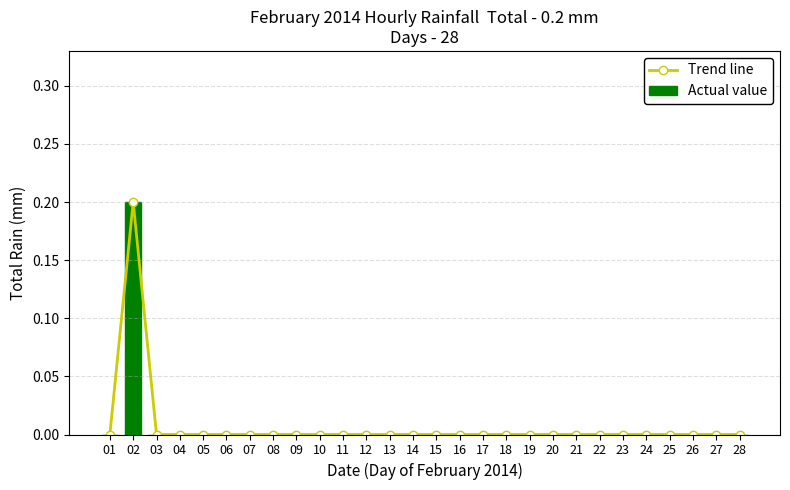

The value of Trend line at 04 is 0.1. True or false?

False